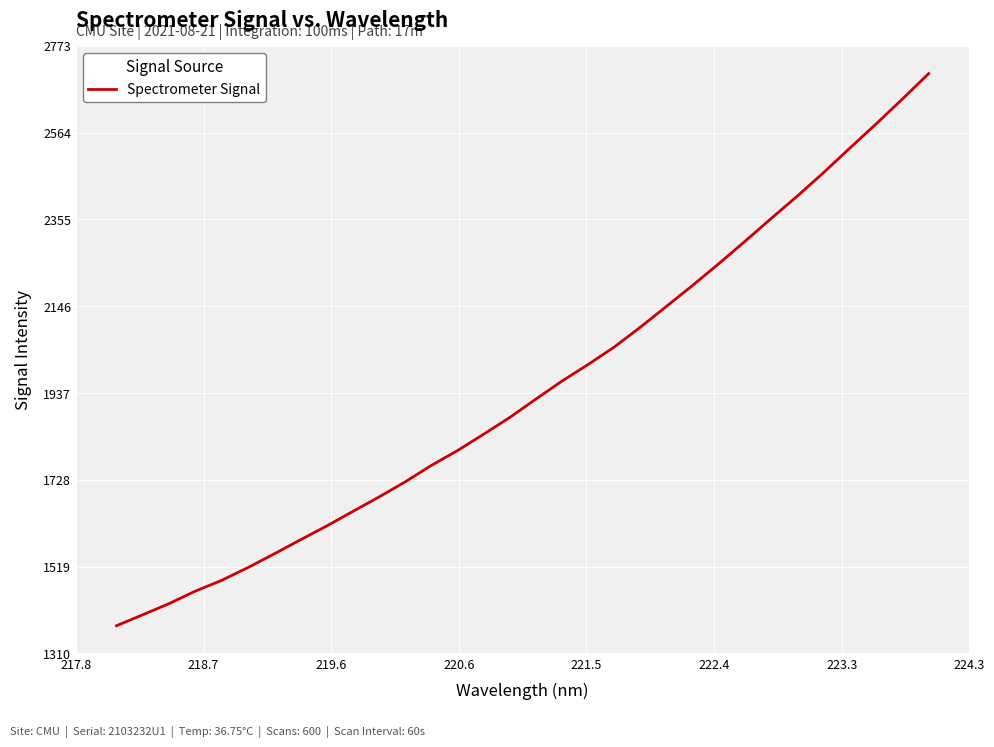

What is the minimum value shown in the chart?

1376.2